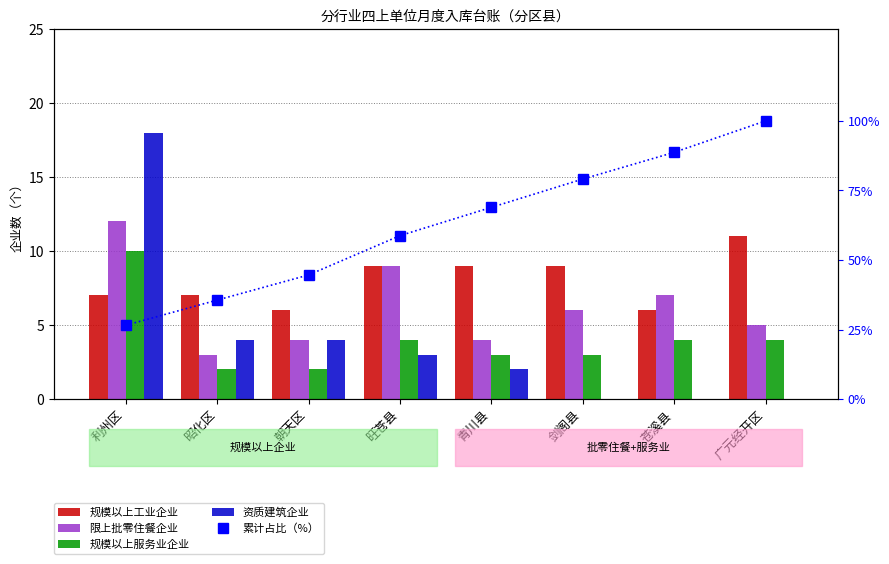

Which label corresponds to the smallest value in the chart?

剑阁县